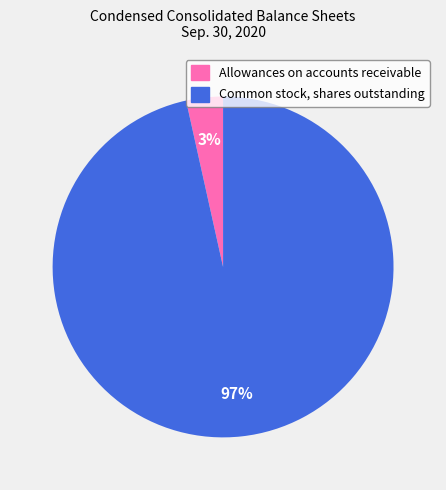

Which category has the biggest portion of the pie?

Common stock, shares outstanding